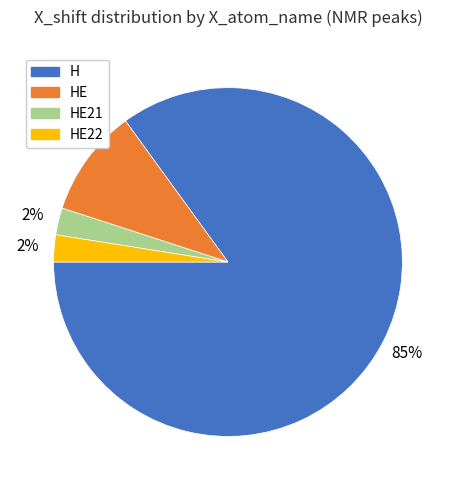

To the nearest percent, what is the average slice percentage?

25%